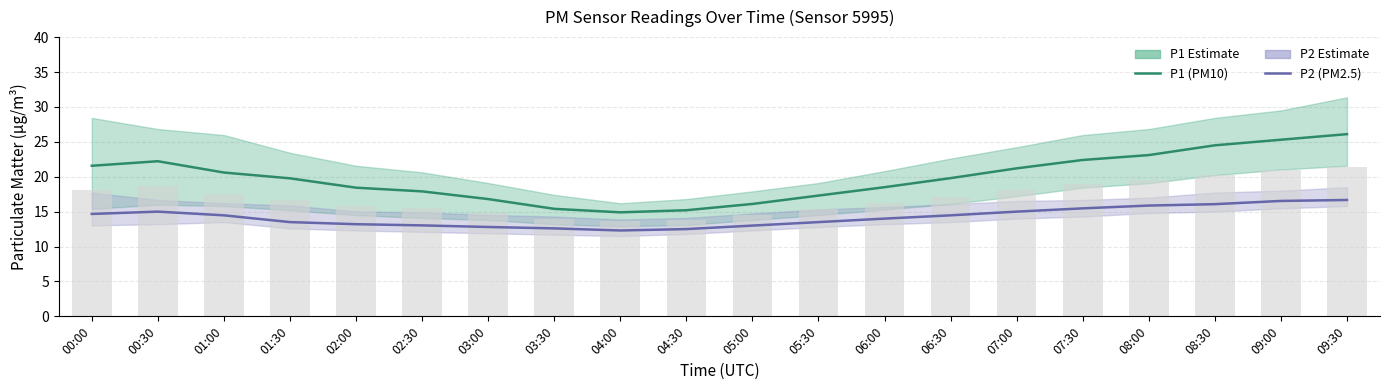

At which category does the chart reach its peak across all series?

09:30